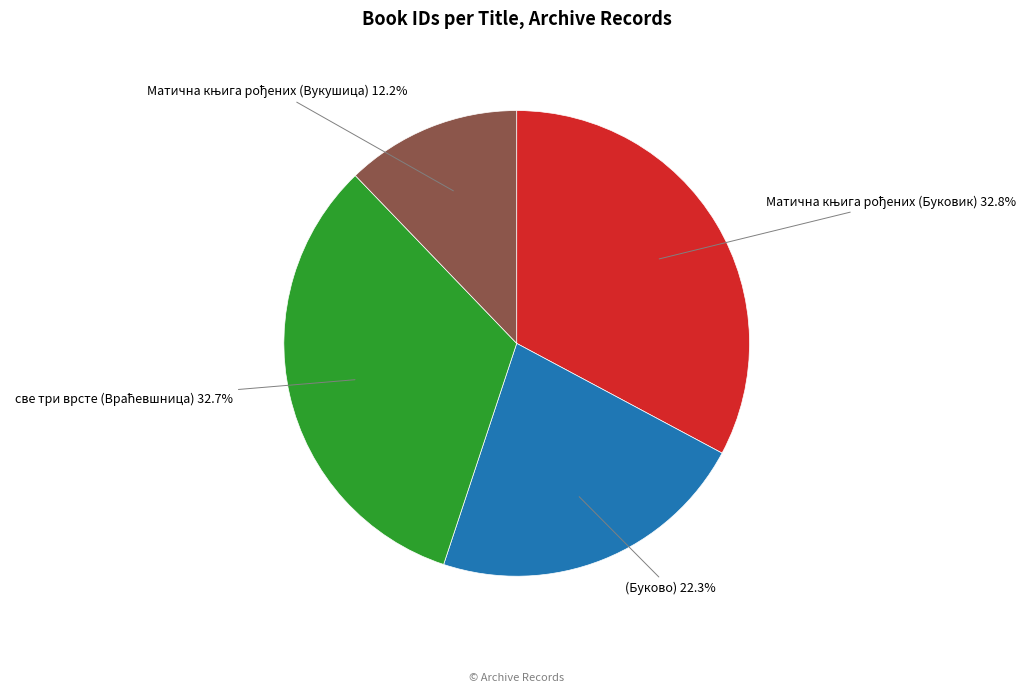

Is there any slice that represents more than half of the pie?

No